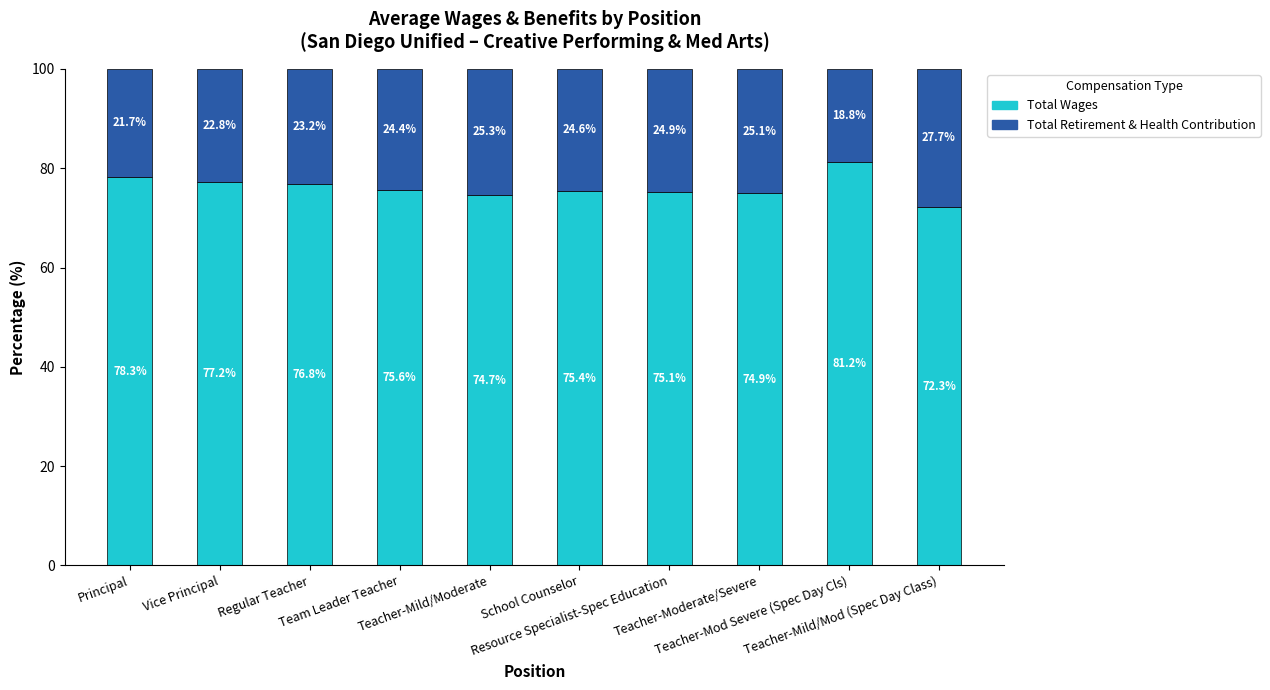

What is the difference between the maximum and minimum values in the Total Wages series?

8.9